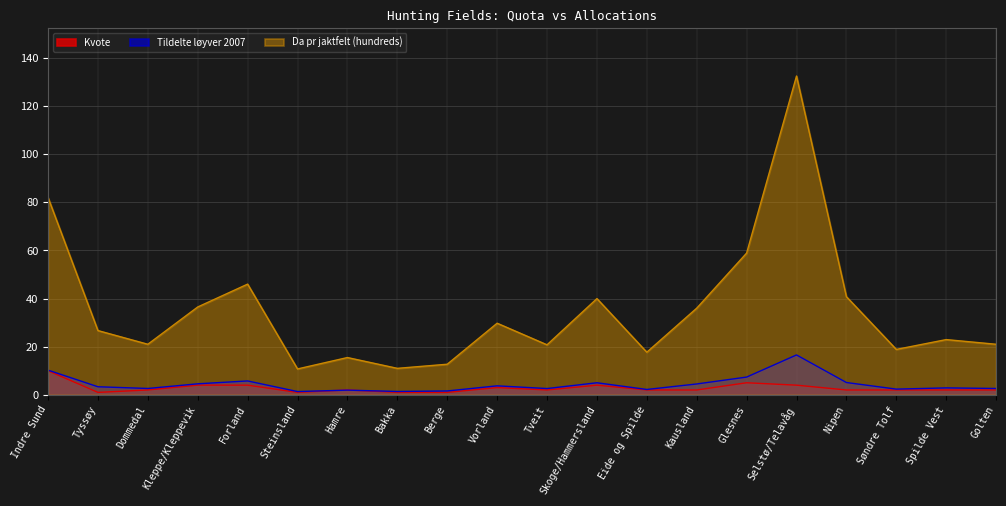

What is the minimum value shown in the chart?

1.0